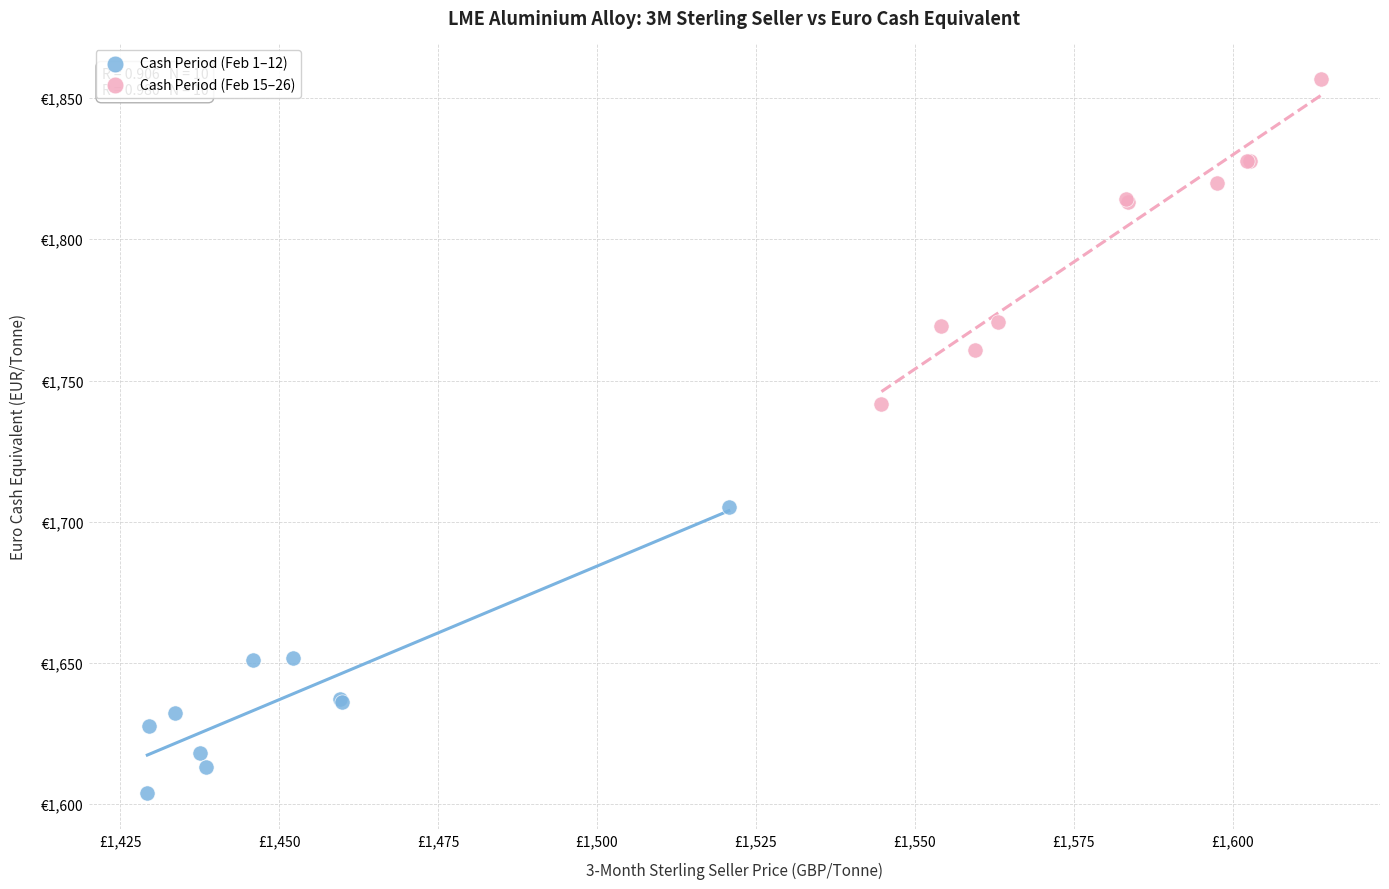

Which series reaches the maximum Y coordinate?

Cash Period (Feb 15–26)